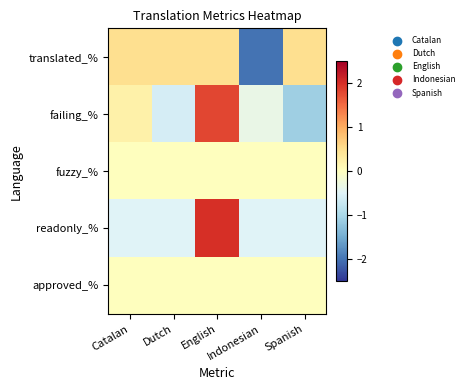

What is the total value across all series at English?

4.3